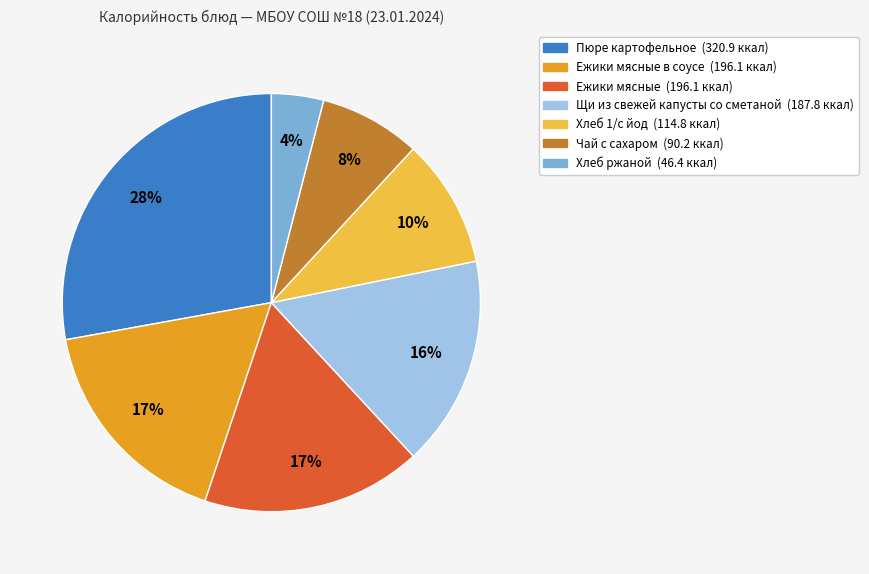

Does any single category account for the majority?

No